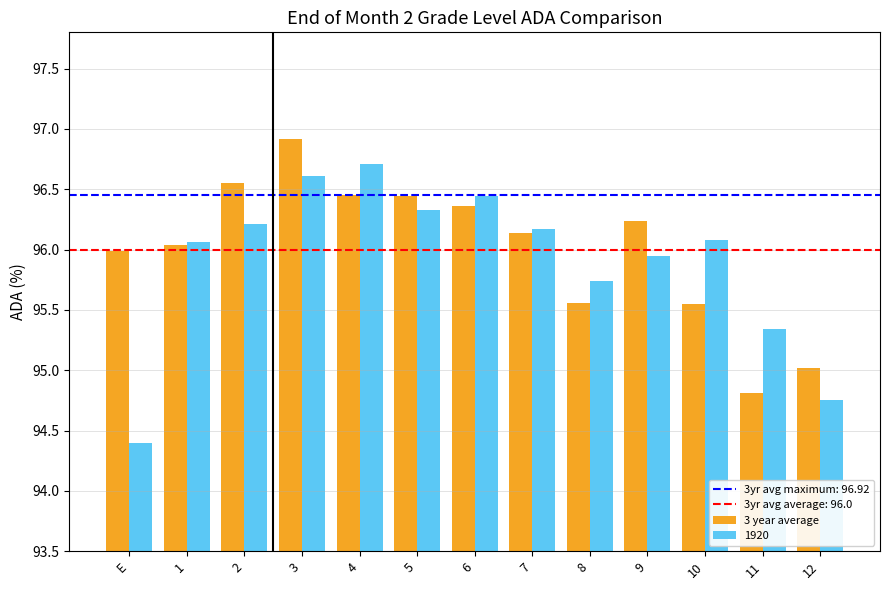

Does the chart contain stacked bars?

No